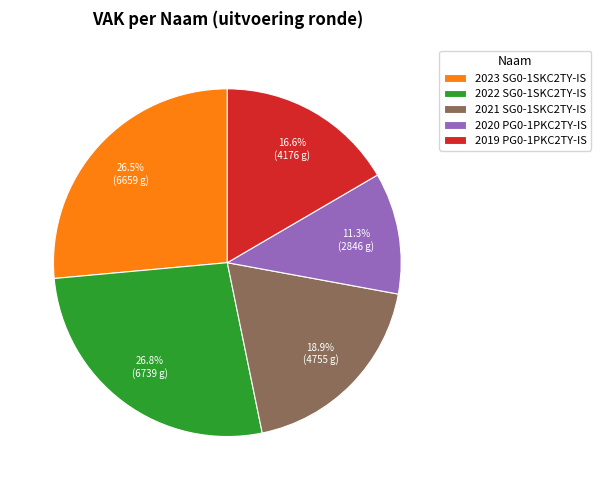

Count the number of slices in the pie.

5